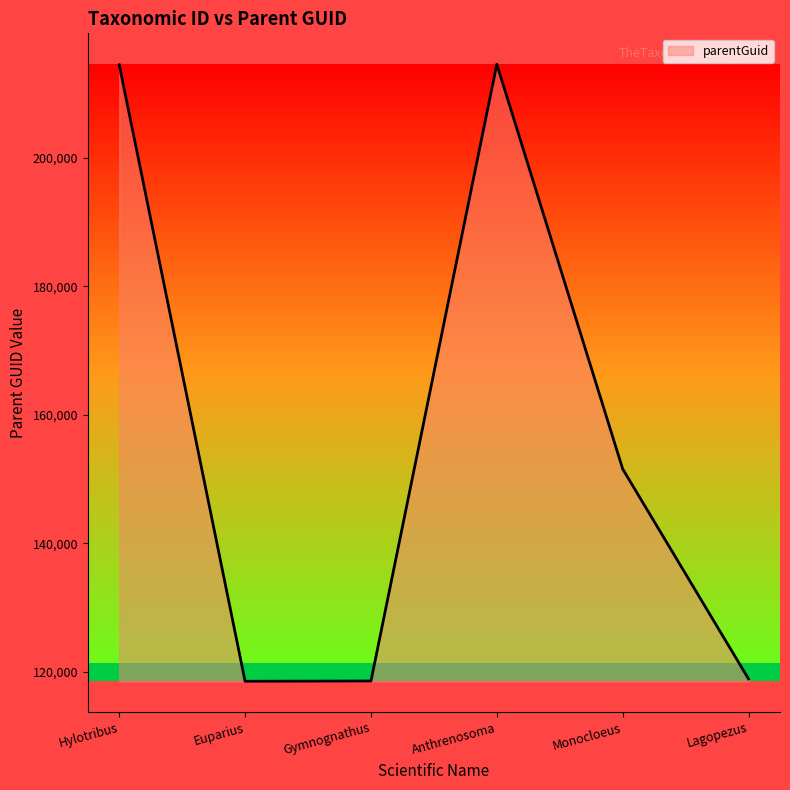

Where does the data first go above 151563?

Hylotribus